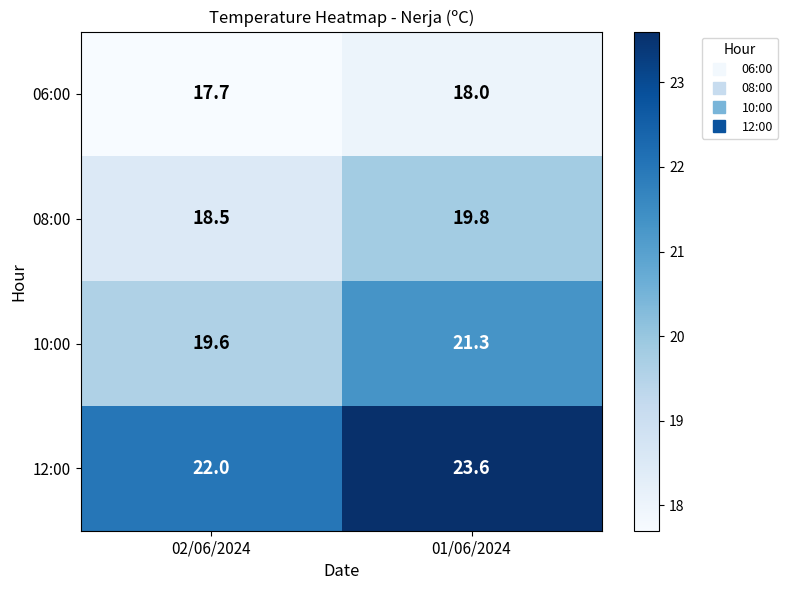

Which series has the largest total across all categories?

12:00